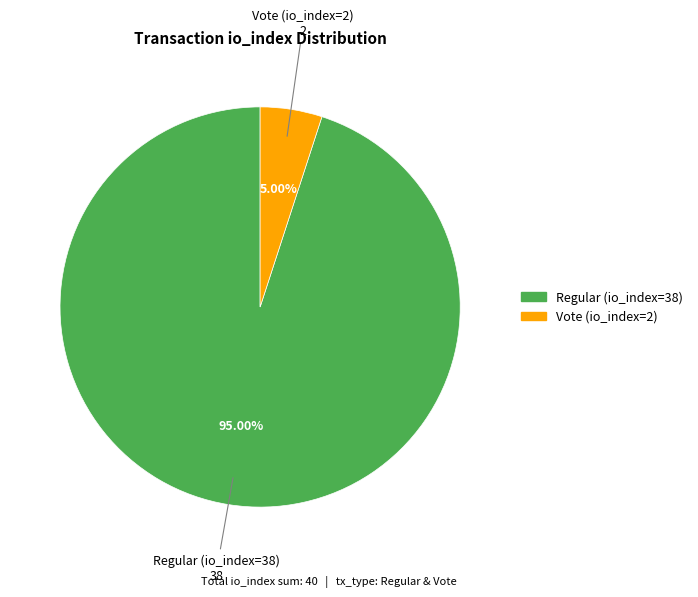

What is the ratio of the value at Regular (io_index=38) to the value at Vote (io_index=2)?

19.0